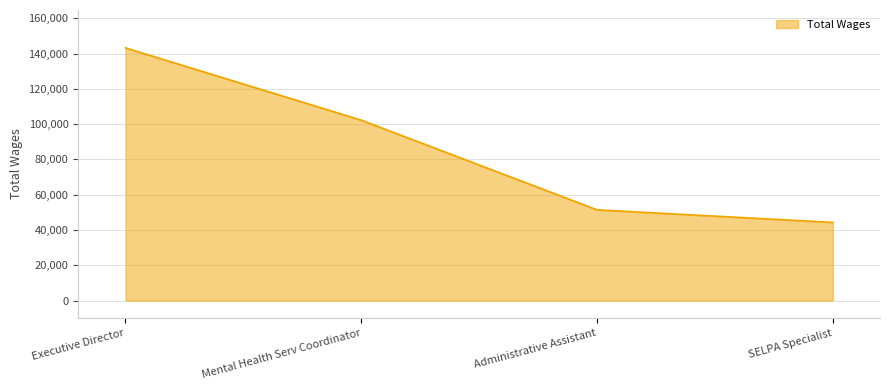

Which label corresponds to the smallest value in the chart?

SELPA Specialist